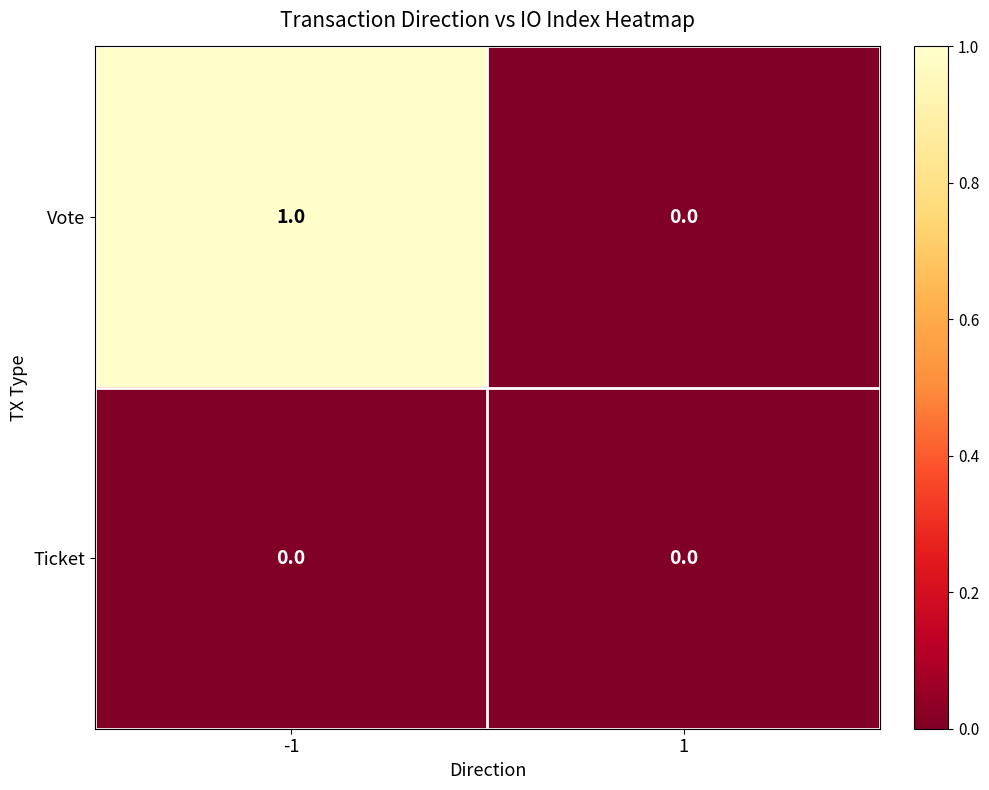

Which series changed the most between -1 and 1?

Vote